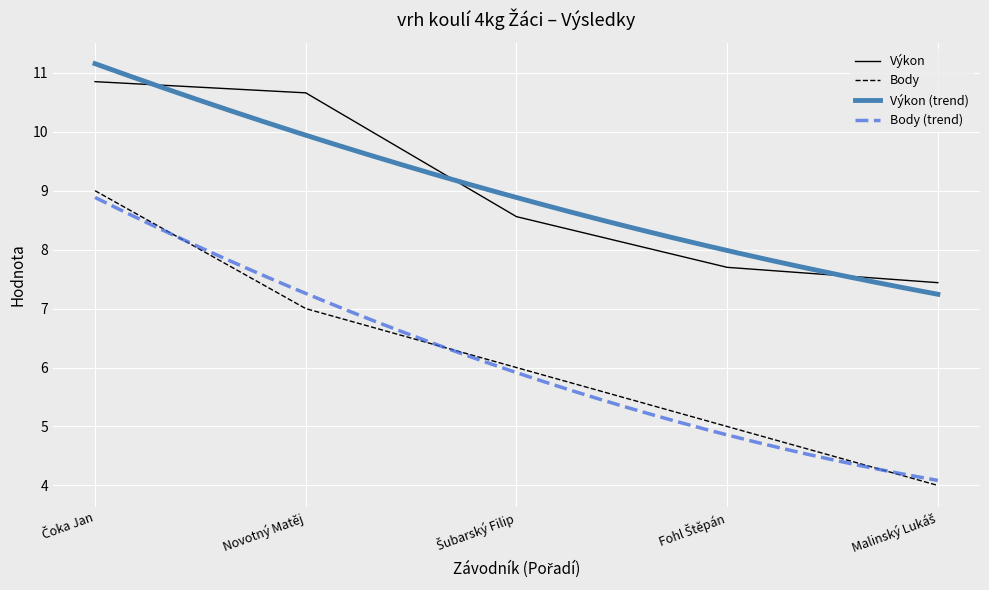

True or false: Body and Výkon cross at least once.

False